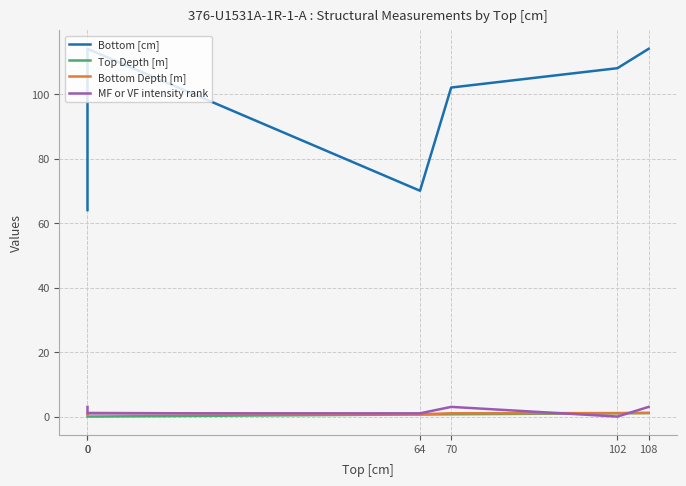

What is the average value of the MF or VF intensity rank series?

1.8